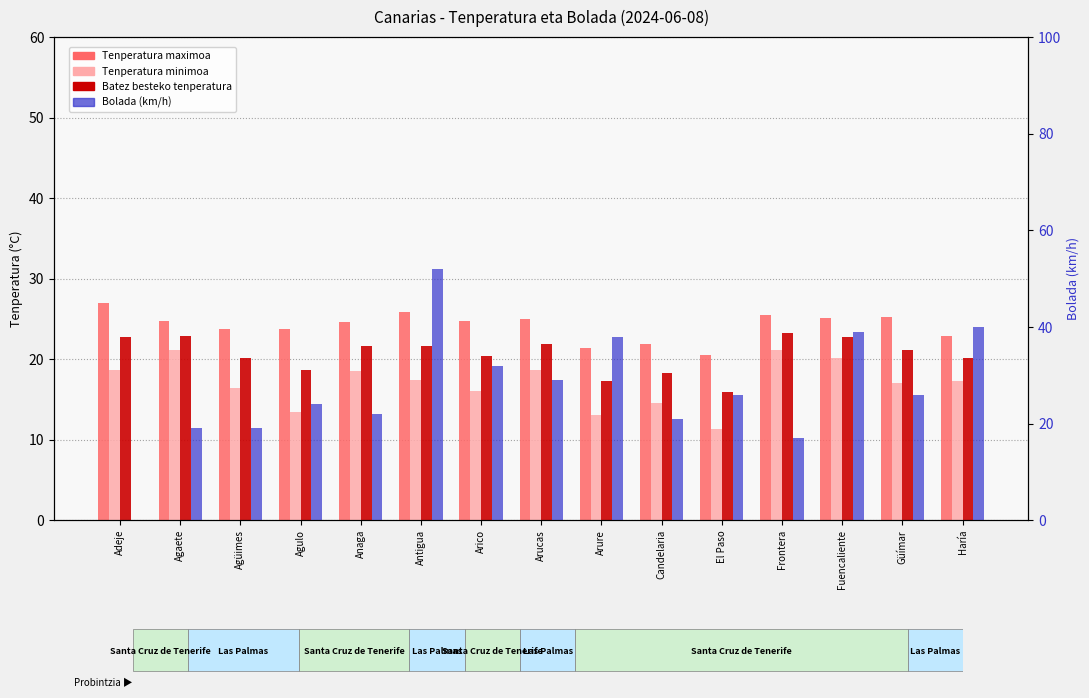

The Bolada (km/h) series shows 38.0 at Arure. True or false?

True